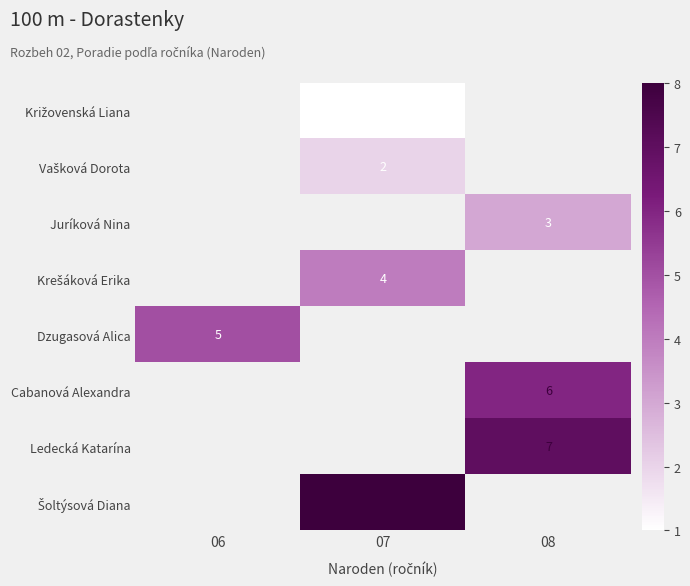

How many positive values does the Vašková Dorota series have?

1